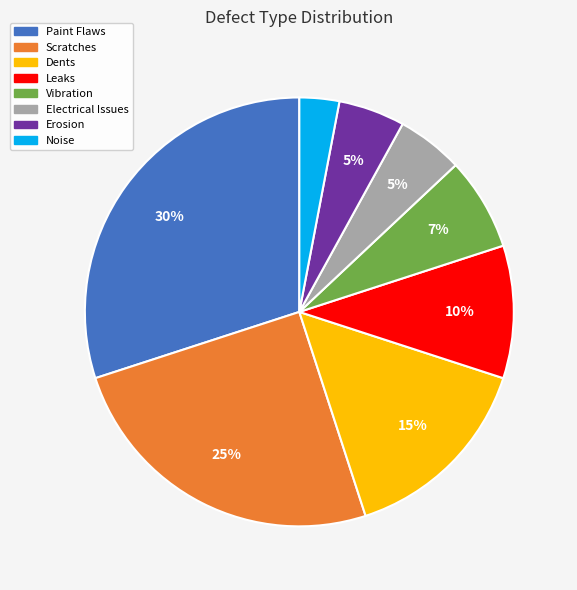

True or false: Paint Flaws accounts for 20% of the total.

False